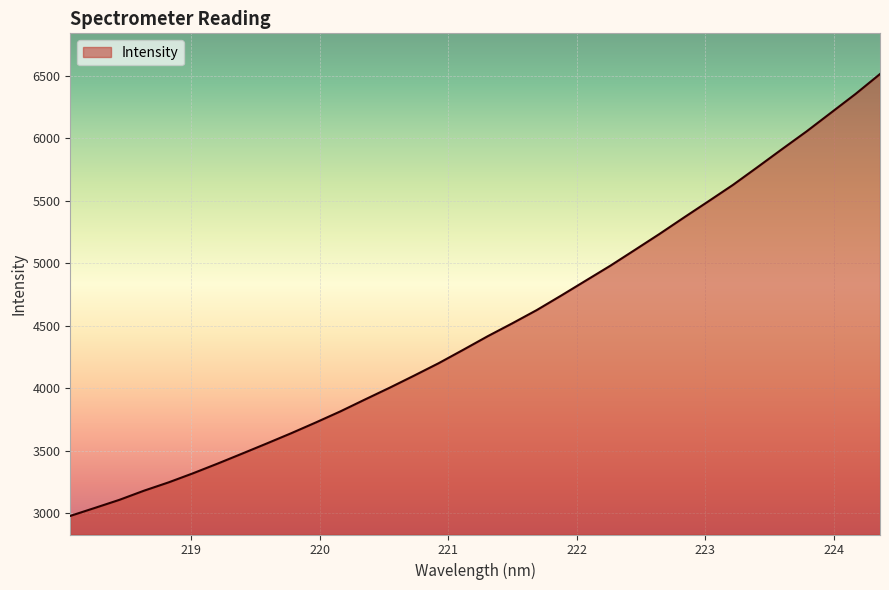

Does the chart display data point markers on the line(s)?

No